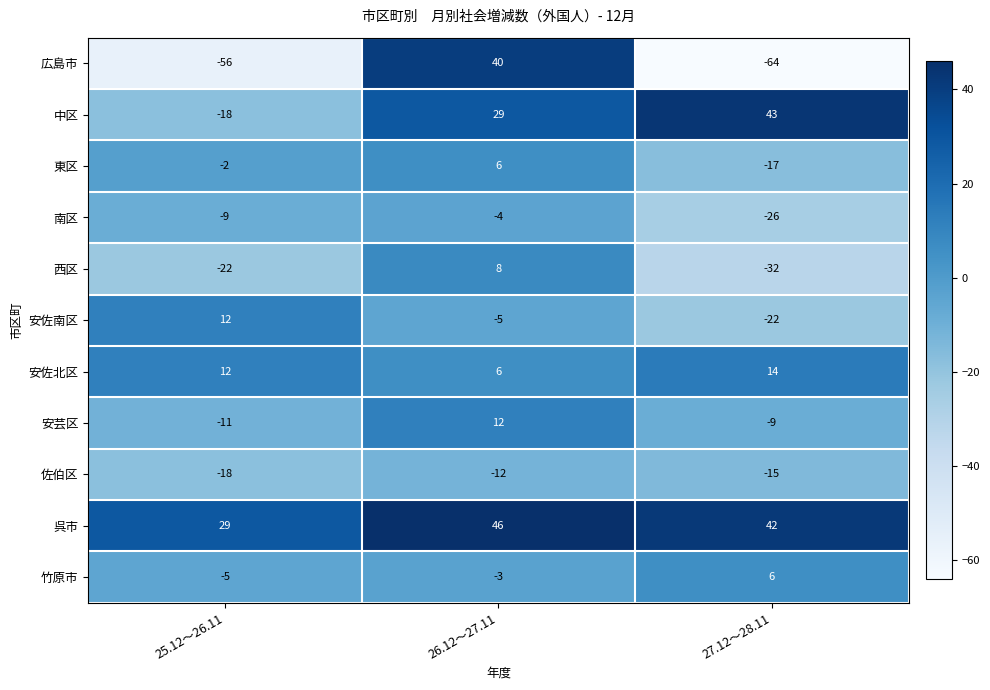

What is the difference between the 竹原市 values at 27.12～28.11 and 25.12～26.11?

11